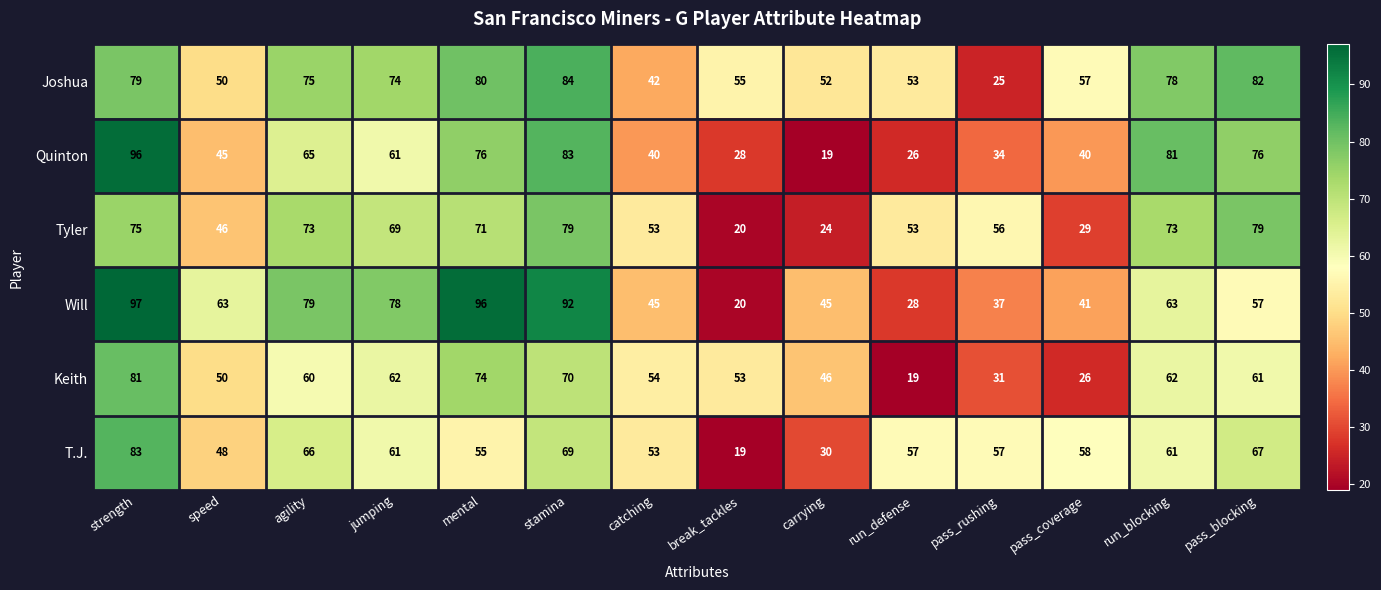

Rank the series at carrying from highest to lowest value.

Joshua, Keith, Will, T.J., Tyler, Quinton